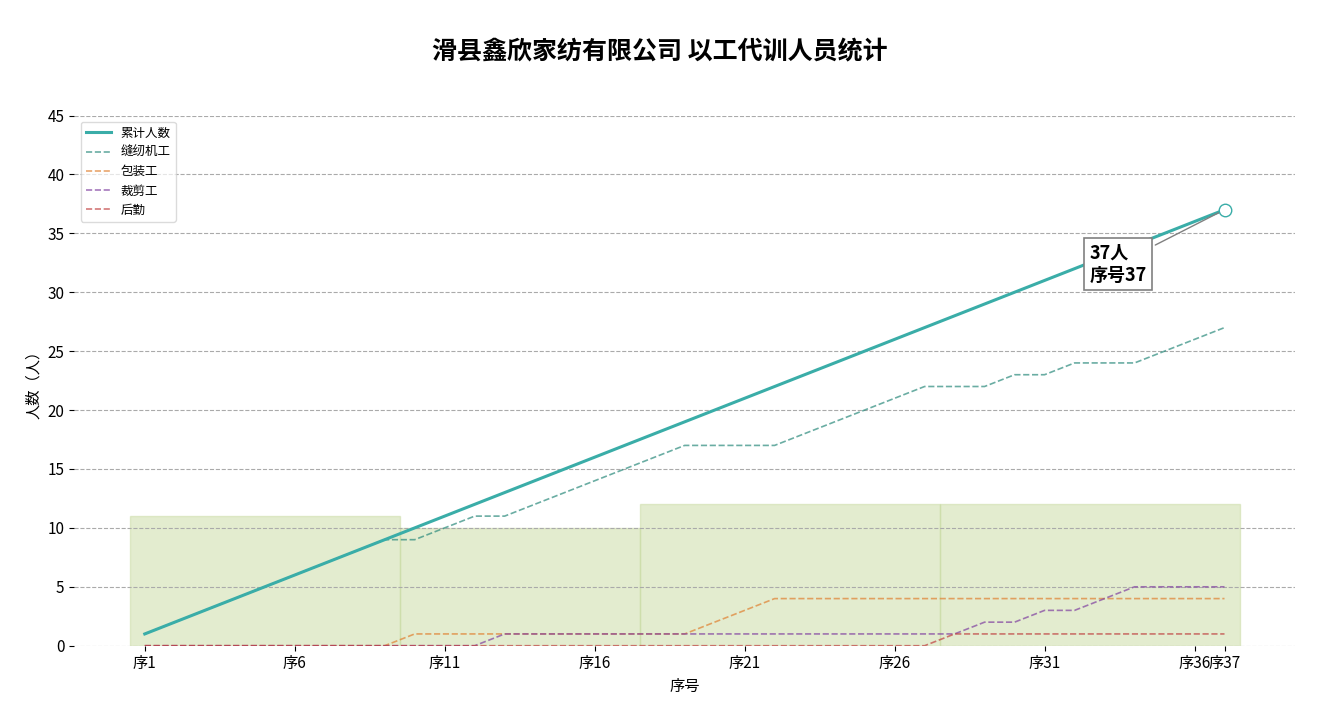

Rank the series by their maximum value, from lowest to highest.

后勤, 包装工, 裁剪工, 缝纫机工, 累计人数